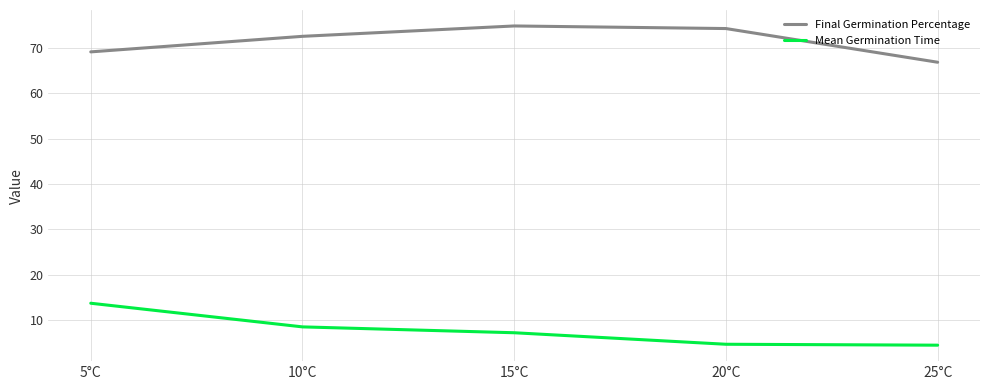

True or false: Mean Germination Time and Final Germination Percentage intersect in this chart.

False